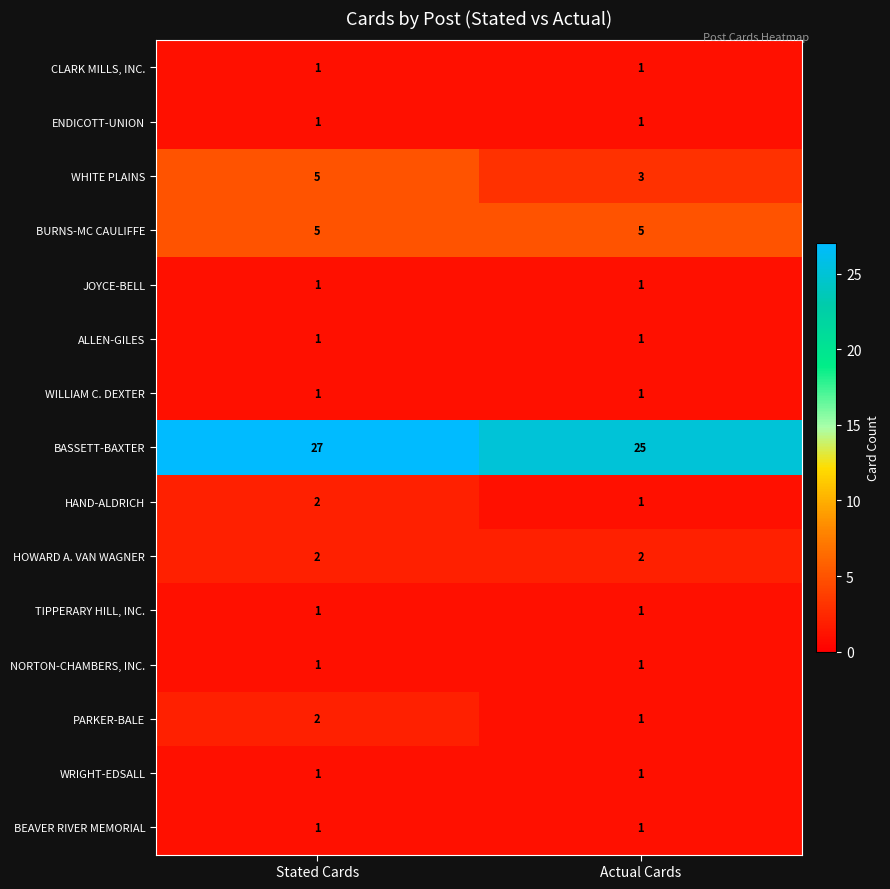

At which label does BASSETT-BAXTER reach its minimum?

Actual Cards